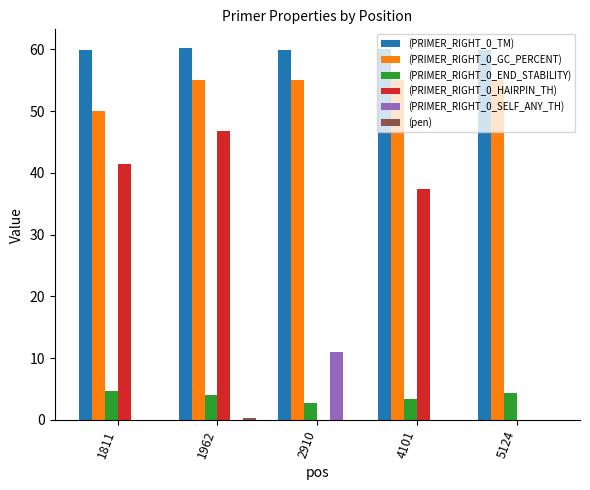

At which category is the sum across all series the highest?

1962